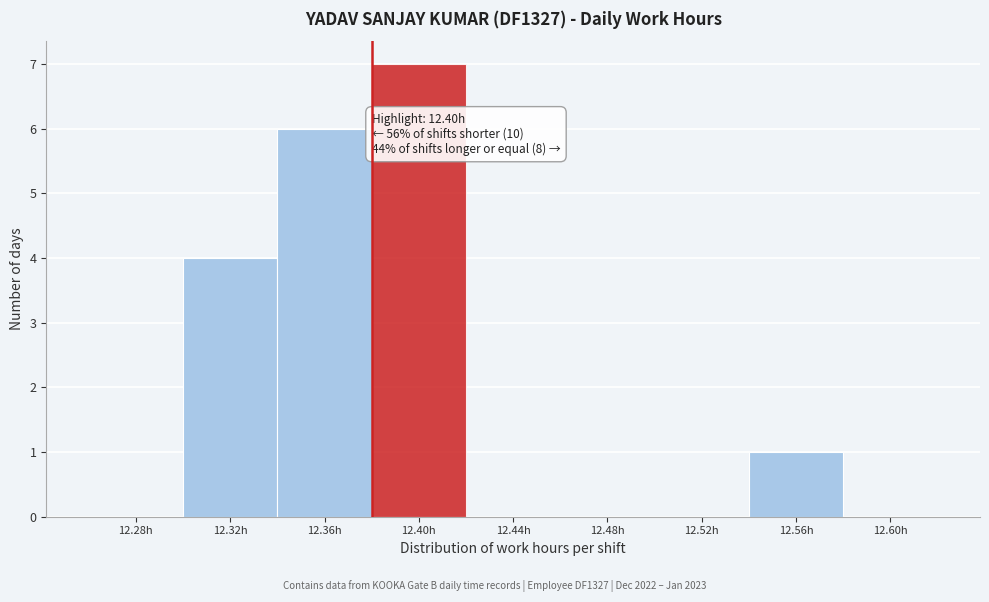

Reading left to right, list all the values displayed in this chart.

12.28h=0	12.32h=4	12.36h=6	12.40h=7	12.44h=0	12.48h=0	12.52h=0	12.56h=1	12.60h=0